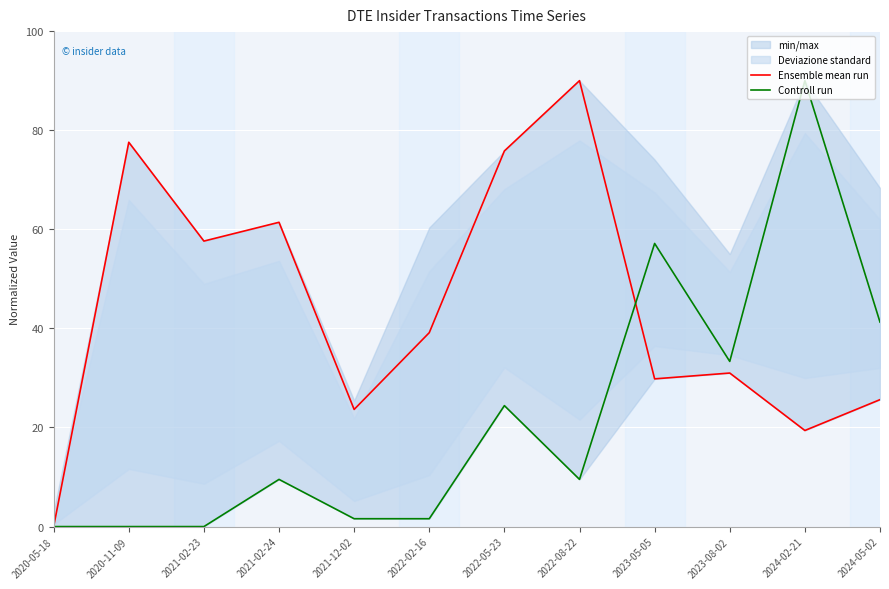

Which series changed the most between 2022-08-22 and 2023-05-05?

Ensemble mean run